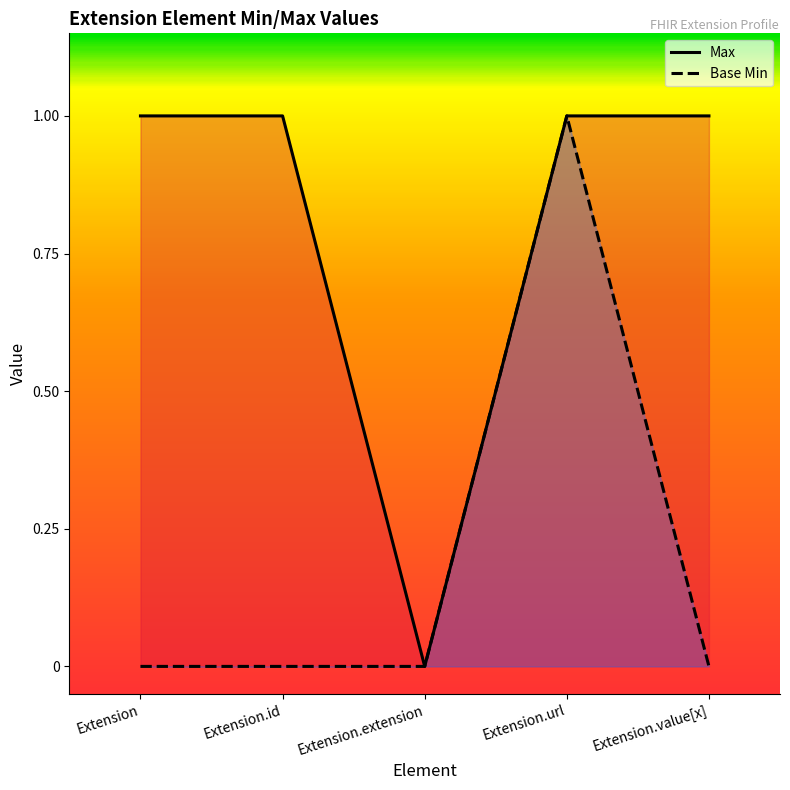

How many categories are shown in the chart?

5